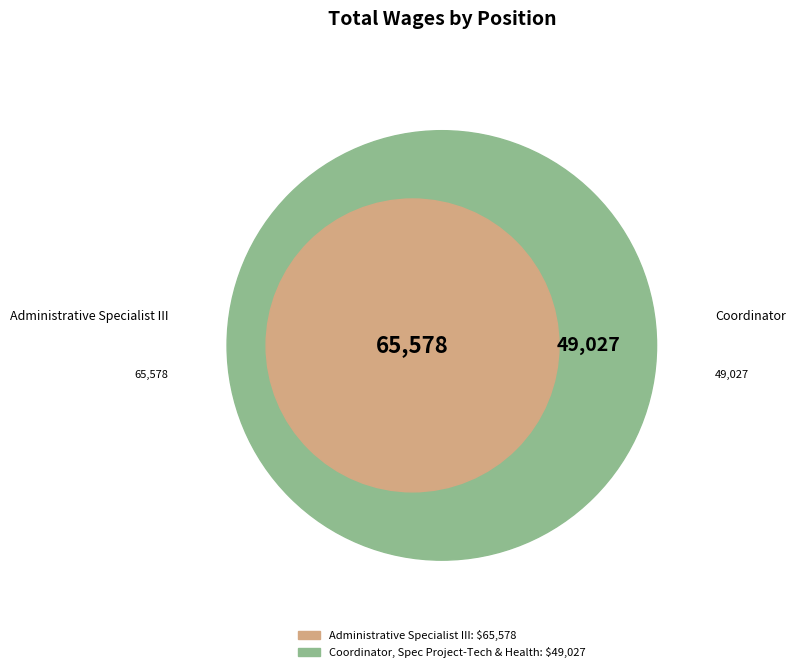

What is the majority slice?

Administrative Specialist III